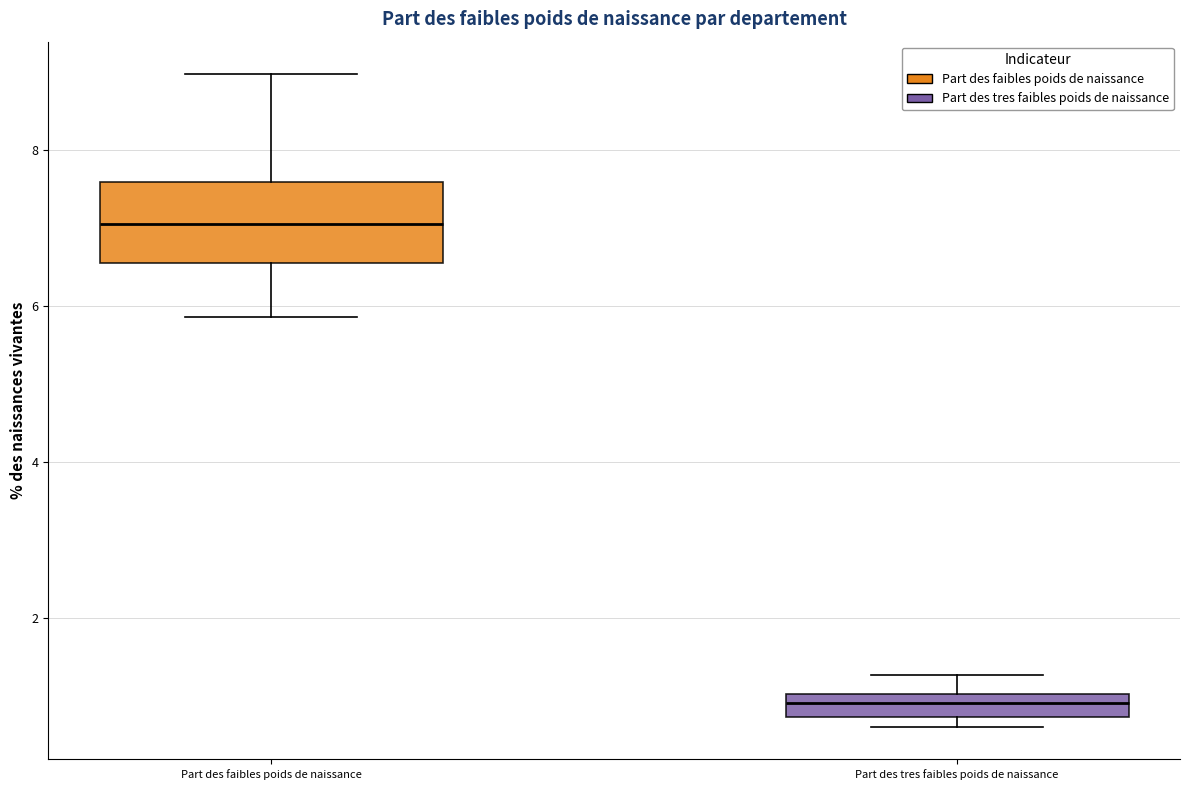

Which box's median line is the lowest?

Part des tres faibles poids de naissance